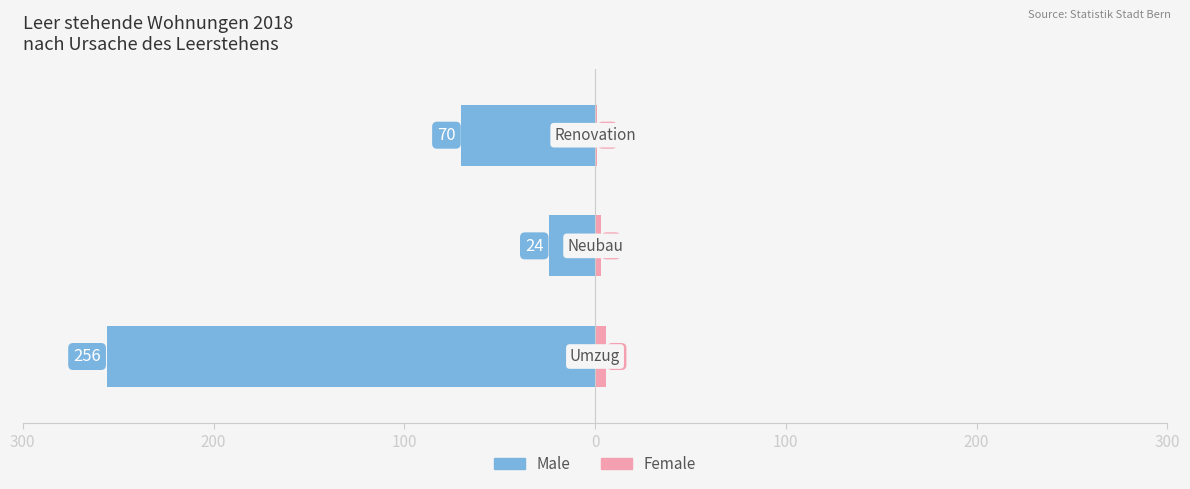

Rank the series at 100 from highest to lowest value.

Female, Male